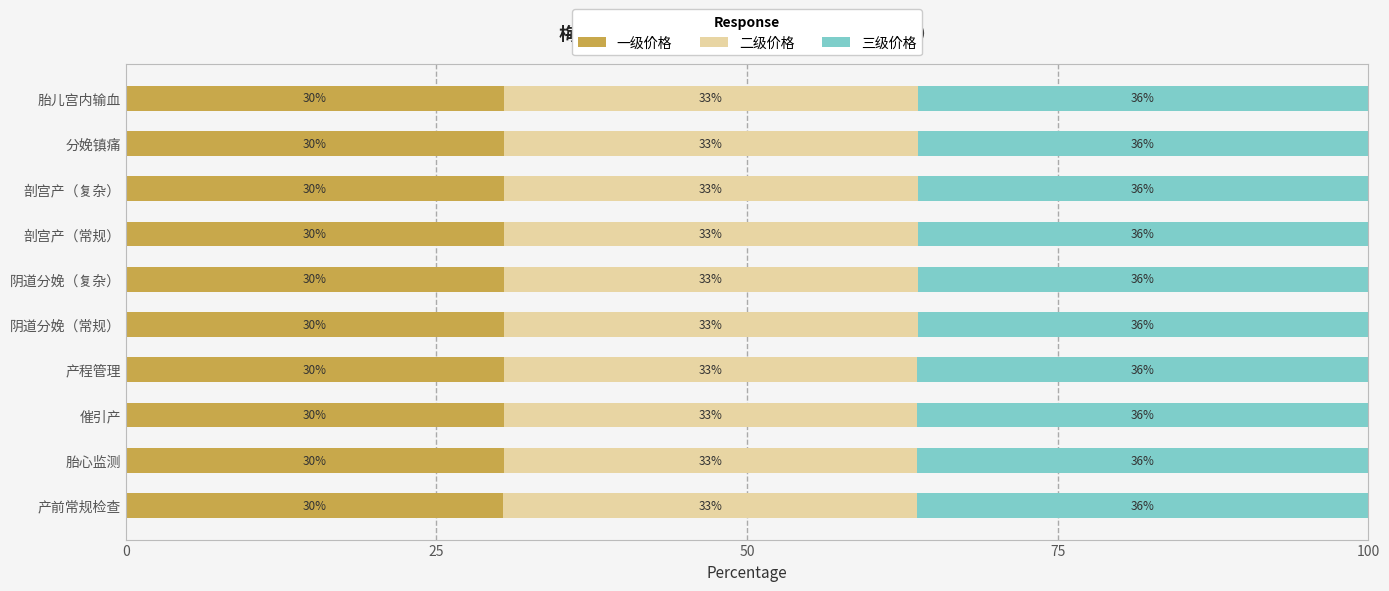

What are all the series names shown in the legend?

一级价格, 二级价格, 三级价格